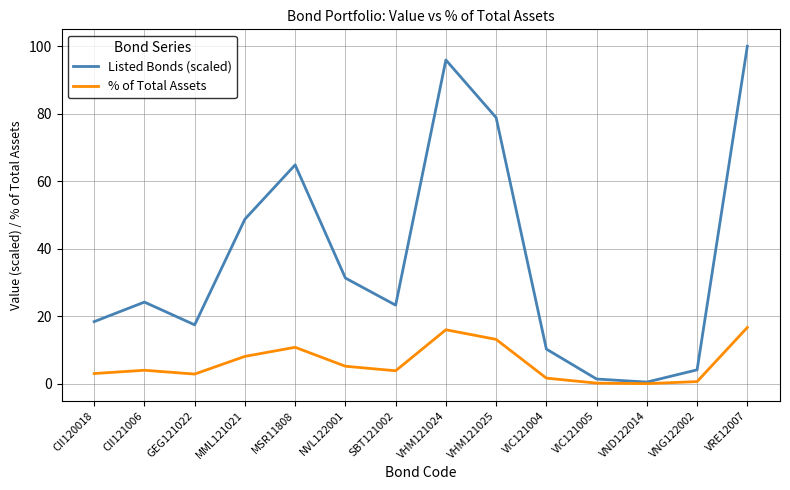

At which category does % of Total Assets reach its first local valley?

GEG121022